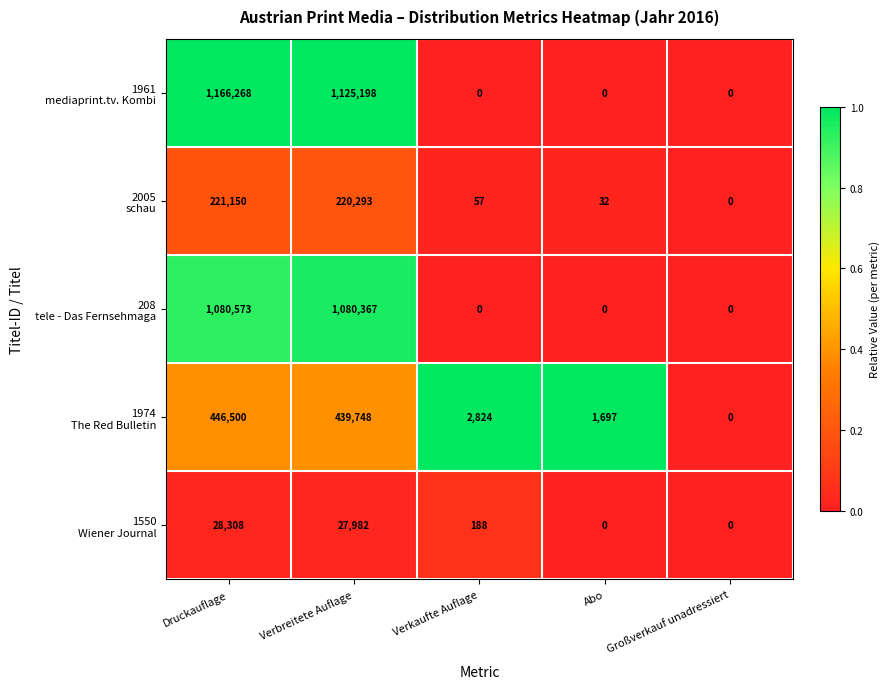

What is the greatest value displayed?

1166268